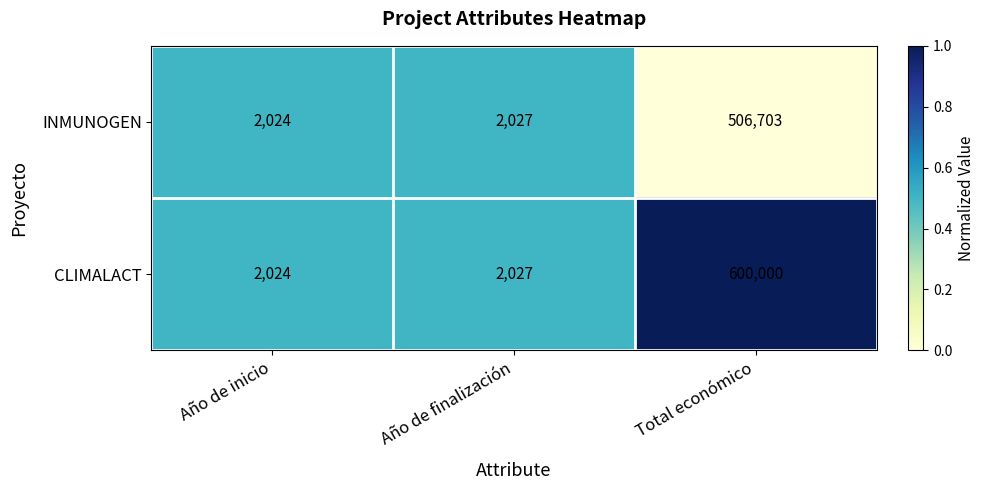

Reading left to right, extract all data points from this chart.

INMUNOGEN: Año de inicio=2024	Año de finalización=2027	Total económico=506703
CLIMALACT: Año de inicio=2024	Año de finalización=2027	Total económico=600000